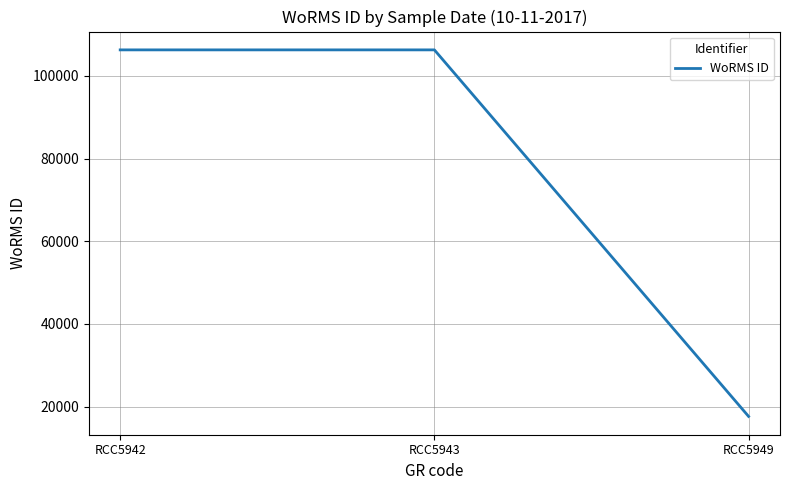

What is the difference between the values at RCC5943 and RCC5949?

88646